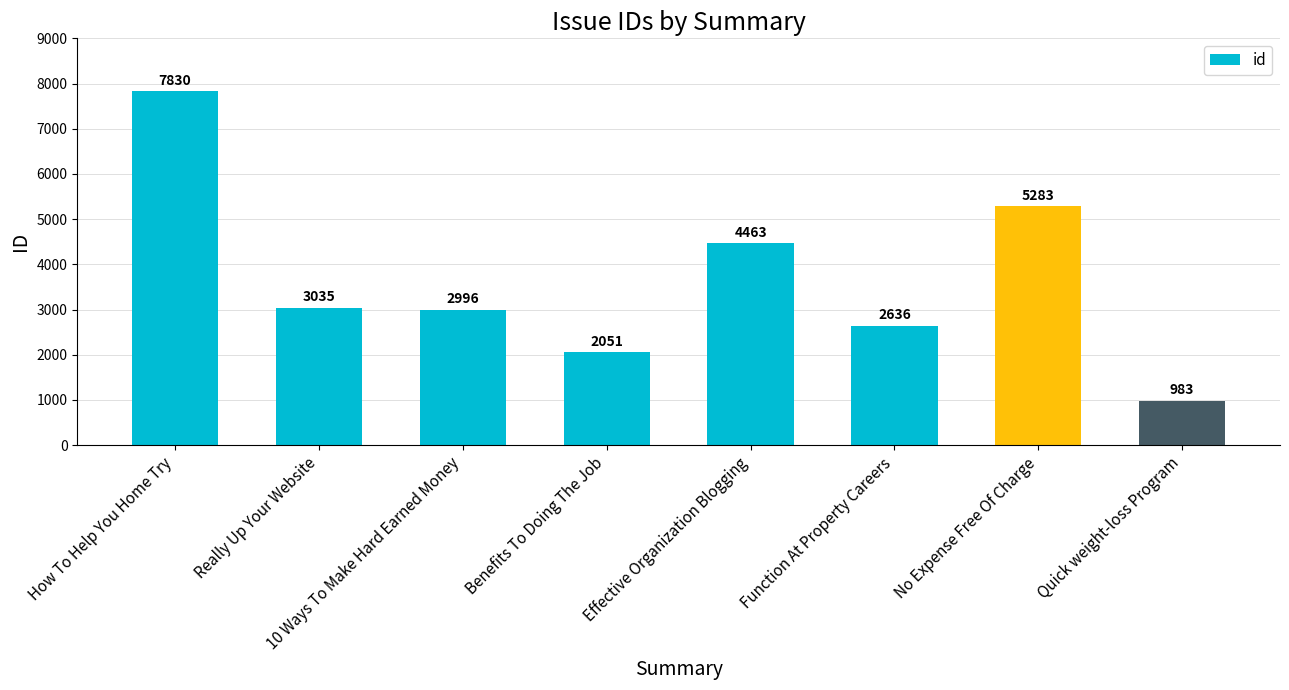

Is it true that the value at Really Up Your Website is 4425?

False